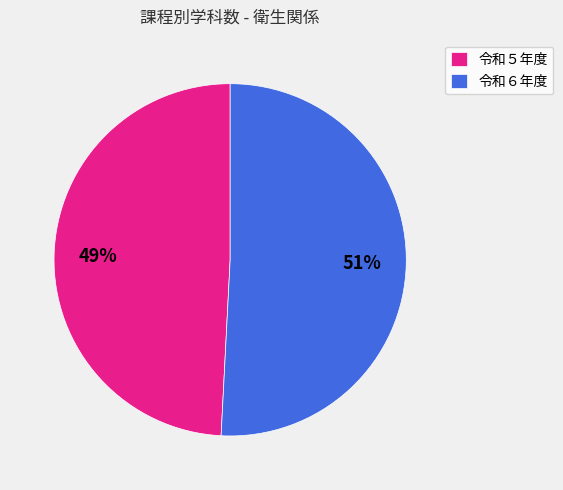

What is the largest slice in the pie chart?

令和６年度